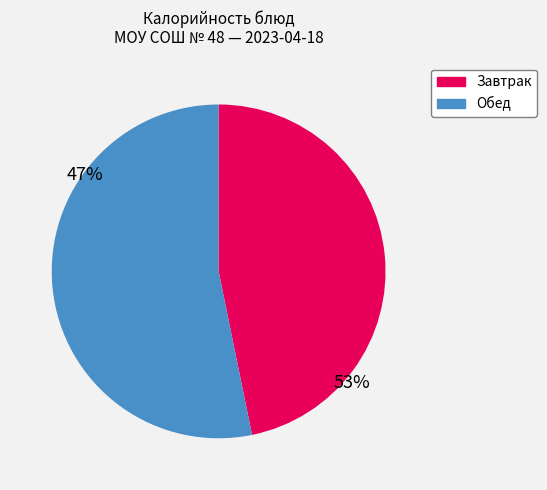

Is there a majority slice in this chart?

Yes